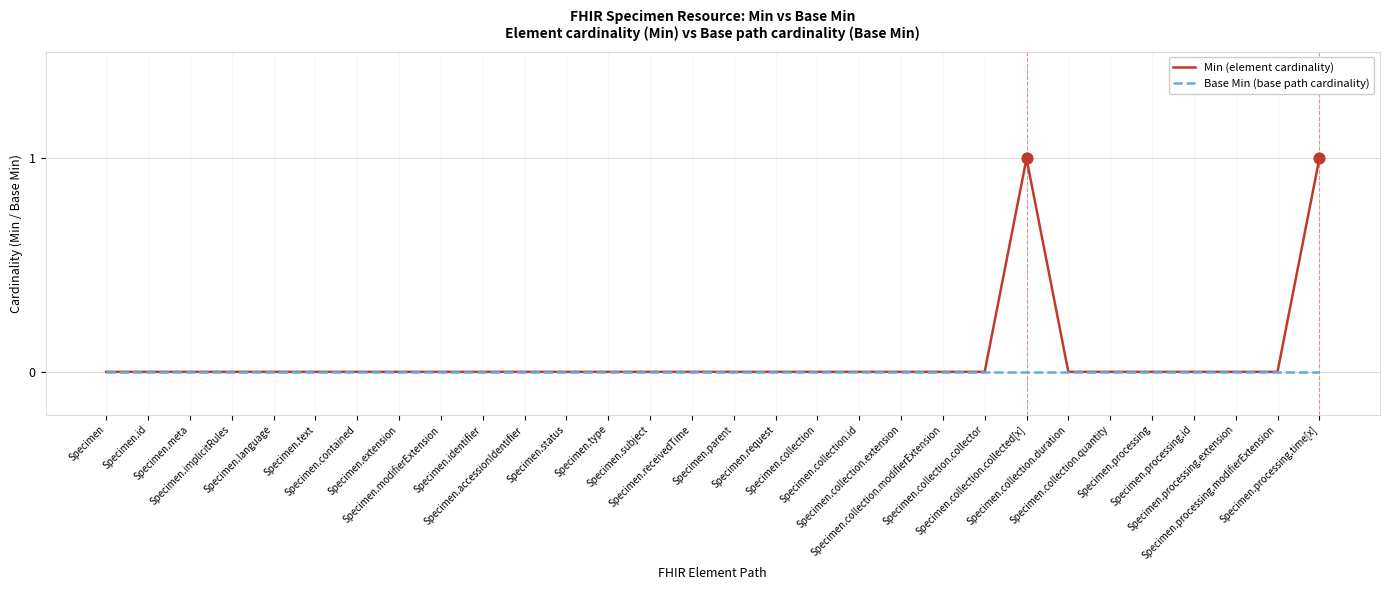

Which series has the largest range (max minus min)?

Min (element cardinality)